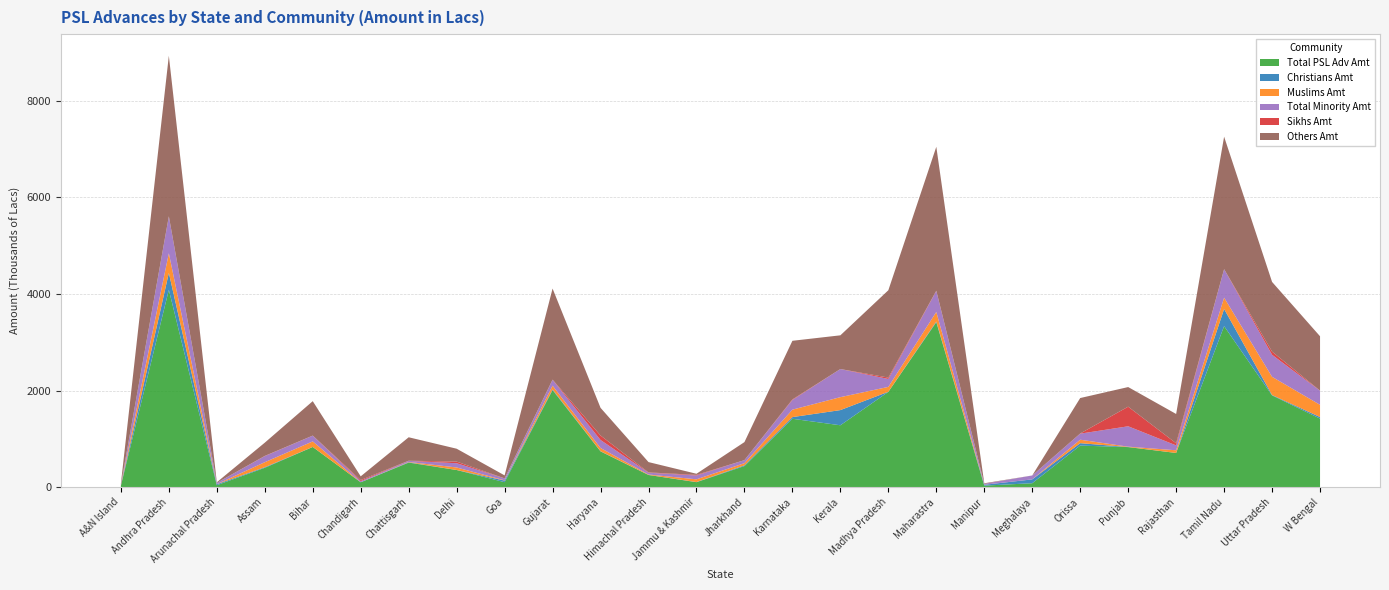

Reading left to right, transcribe all the data shown in this chart.

Total PSL Adv Amt: A&N Island=28942	Andhra Pradesh=4085097	Arunachal Pradesh=39461	Assam=399373	Bihar=831019	Chandigarh=100196	Chattisgarh=507273	Delhi=353933	Goa=101904	Gujarat=2007547	Haryana=738731	Himachal Pradesh=250731	Jammu & Kashmir=101988	Jharkhand=435320	Karnataka=1414618	Kerala=1280176	Madhya Pradesh=1971997	Maharastra=3413460	Manipur=30686	Meghalaya=80559	Orissa=859514	Punjab=828214	Rajasthan=707065	Tamil Nadu=3332724	Uttar Pradesh=1898278	W Bengal=1417905
Christians Amt: A&N Island=4853	Andhra Pradesh=349856	Arunachal Pradesh=20240	Assam=12368	Bihar=1150	Chandigarh=239	Chattisgarh=6603	Delhi=352	Goa=33097	Gujarat=14522	Haryana=4382	Himachal Pradesh=1398	Jammu & Kashmir=2812	Jharkhand=15606	Karnataka=34635	Kerala=314343	Madhya Pradesh=2149	Maharastra=14184	Manipur=17428	Meghalaya=79049	Orissa=50227	Punjab=2138	Rajasthan=146	Tamil Nadu=355801	Uttar Pradesh=7850	W Bengal=32733
Muslims Amt: A&N Island=6379	Andhra Pradesh=406752	Arunachal Pradesh=1095	Assam=104085	Bihar=114068	Chandigarh=349	Chattisgarh=7025	Delhi=52277	Goa=5258	Gujarat=77138	Haryana=66760	Himachal Pradesh=8791	Jammu & Kashmir=56572	Jharkhand=44768	Karnataka=154428	Kerala=267863	Madhya Pradesh=100554	Maharastra=198682	Manipur=531	Meghalaya=608	Orissa=71534	Punjab=7010	Rajasthan=55261	Tamil Nadu=233959	Uttar Pradesh=377091	W Bengal=253069
Total Minority Amt: A&N Island=11290	Andhra Pradesh=761352	Arunachal Pradesh=26413	Assam=125584	Bihar=118586	Chandigarh=22924	Chattisgarh=22083	Delhi=87615	Goa=40147	Gujarat=121713	Haryana=165561	Himachal Pradesh=37110	Jammu & Kashmir=79161	Jharkhand=61903	Karnataka=200332	Kerala=582222	Madhya Pradesh=163749	Maharastra=433891	Manipur=18428	Meghalaya=80559	Orissa=125361	Punjab=421770	Rajasthan=100851	Tamil Nadu=589760	Uttar Pradesh=455761	W Bengal=291942
Sikhs Amt: A&N Island=58	Andhra Pradesh=4146	Arunachal Pradesh=0	Assam=4562	Bihar=2063	Chandigarh=22198	Chattisgarh=3512	Delhi=34390	Goa=403	Gujarat=4233	Haryana=92851	Himachal Pradesh=6448	Jammu & Kashmir=12921	Jharkhand=848	Karnataka=11034	Kerala=16	Madhya Pradesh=29272	Maharastra=5790	Manipur=0	Meghalaya=324	Orissa=3209	Punjab=405894	Rajasthan=44425	Tamil Nadu=0	Uttar Pradesh=66457	W Bengal=1219
Others Amt: A&N Island=17652	Andhra Pradesh=3323745	Arunachal Pradesh=13048	Assam=273789	Bihar=712433	Chandigarh=77272	Chattisgarh=485190	Delhi=266318	Goa=61757	Gujarat=1885834	Haryana=573170	Himachal Pradesh=213621	Jammu & Kashmir=22827	Jharkhand=373417	Karnataka=1214286	Kerala=697954	Madhya Pradesh=1808248	Maharastra=2979569	Manipur=12258	Meghalaya=0	Orissa=734153	Punjab=406444	Rajasthan=606214	Tamil Nadu=2742964	Uttar Pradesh=1442517	W Bengal=1125963